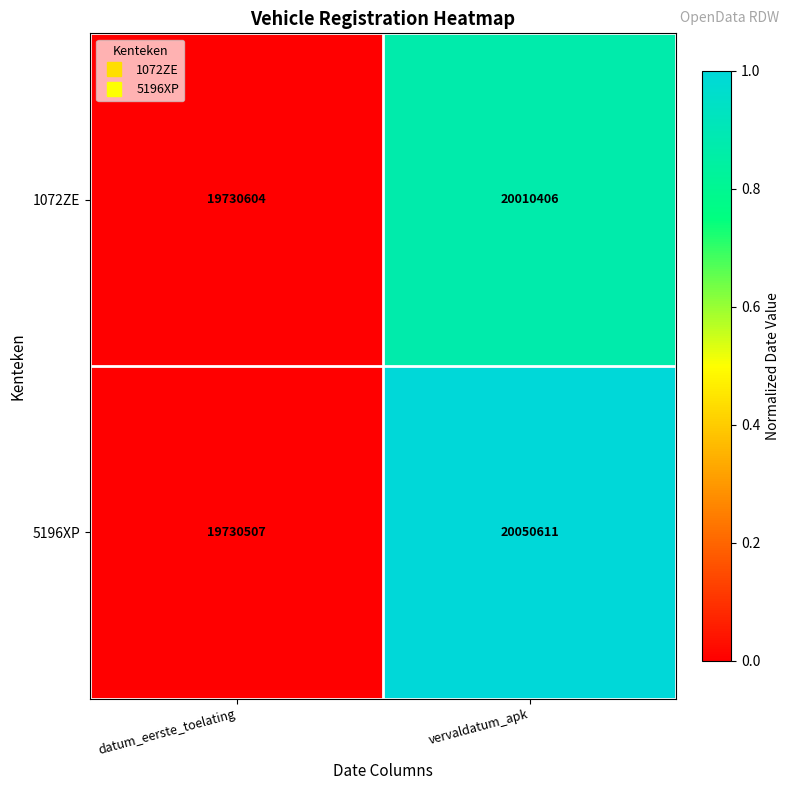

Reading left to right, what are all the values shown in this chart?

1072ZE: datum_eerste_toelating=19730604	vervaldatum_apk=20010406
5196XP: datum_eerste_toelating=19730507	vervaldatum_apk=20050611